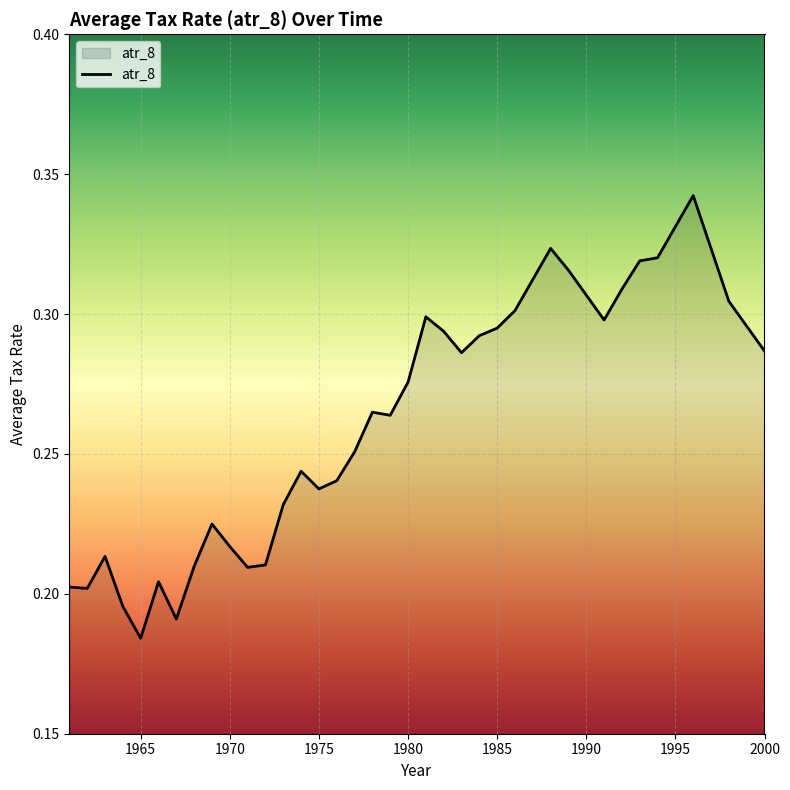

What is the maximum value shown in the chart?

0.3